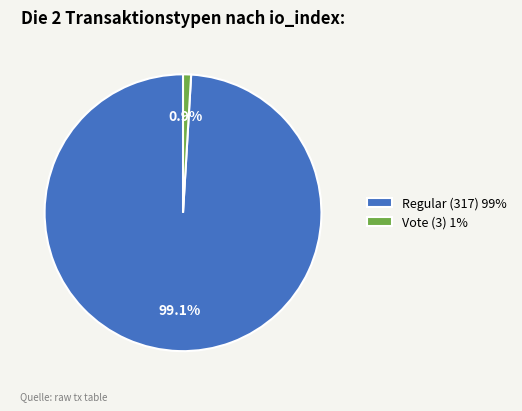

What is the smallest slice in the pie chart?

Vote (3)